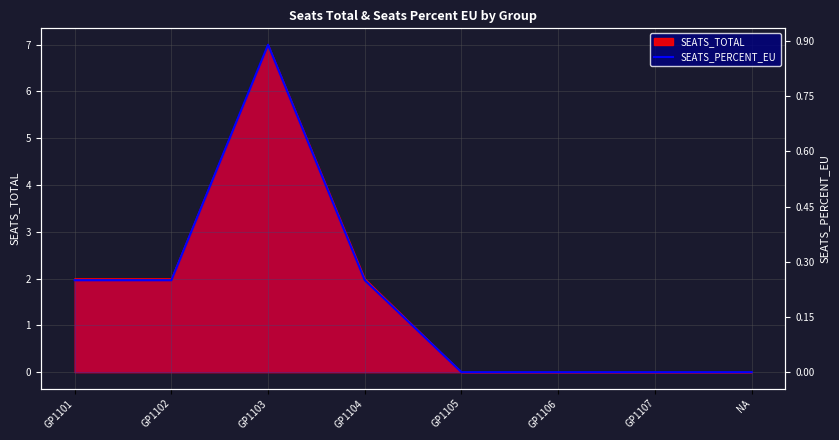

How many data points are above 0?

4